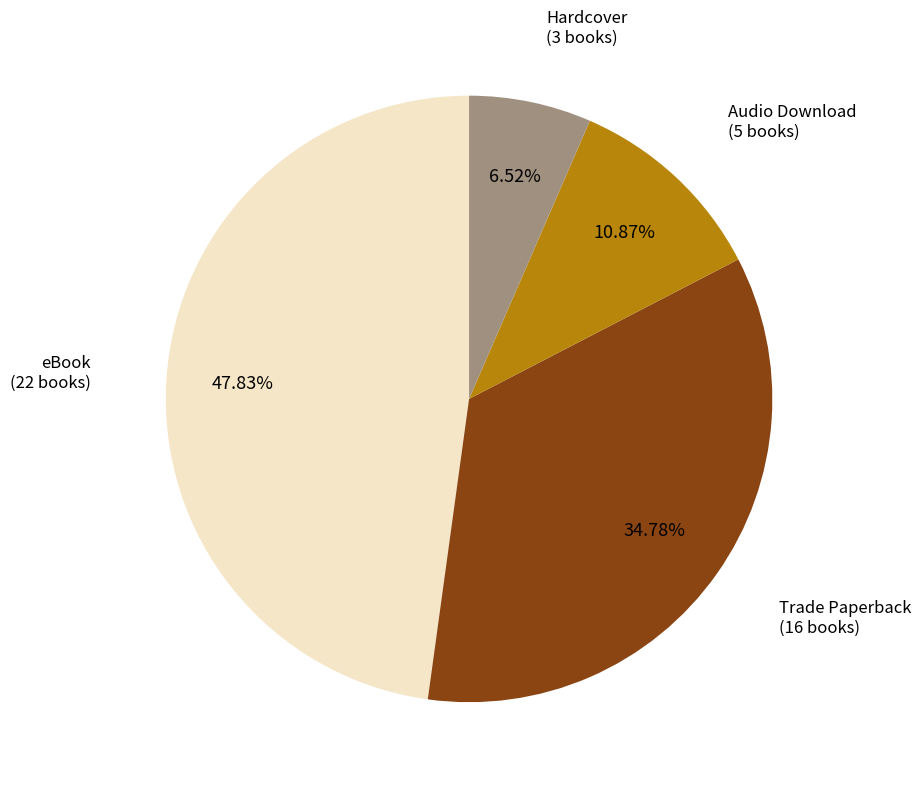

To the nearest percent, what is the average slice percentage?

25%